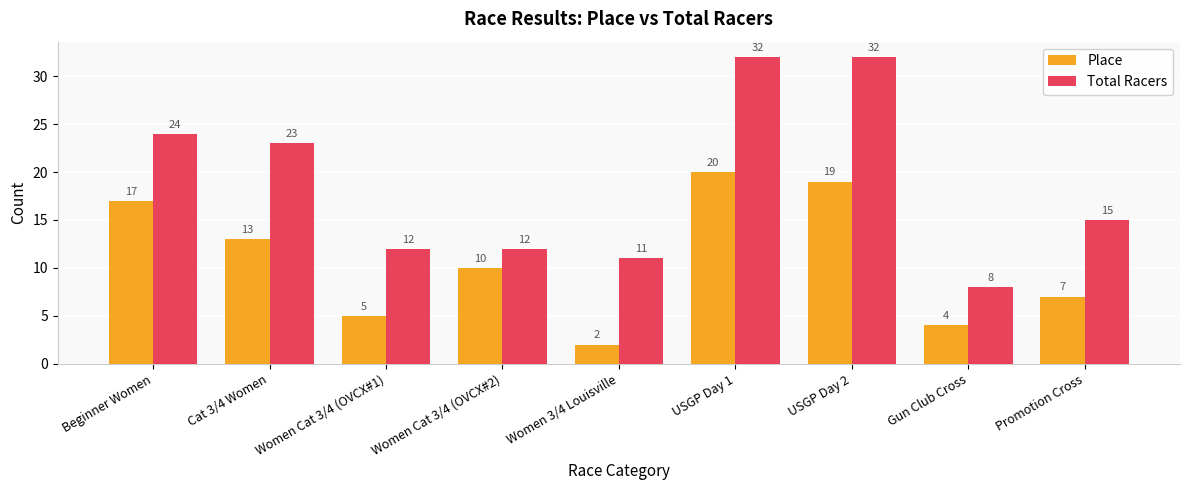

Which series has the widest spread of values?

Total Racers